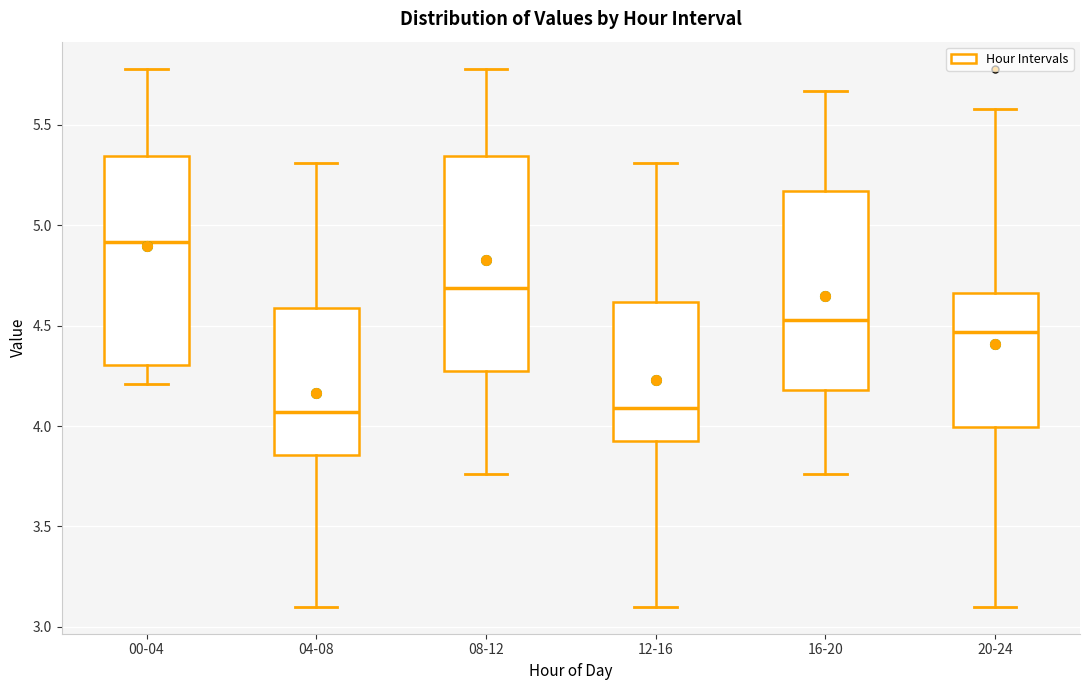

Reading left to right, transcribe this box plot: for each box, give where its median line is, the range the box spans, and where its two whiskers end, as read against the y-axis. The values are not printed on the chart, so give them approximately, as read against the axis.

00-04: median 4.90, box 4.30 to 5.35, whiskers 4.20 to 5.80
04-08: median 4.05, box 3.85 to 4.60, whiskers 3.10 to 5.30
08-12: median 4.70, box 4.25 to 5.35, whiskers 3.75 to 5.80
12-16: median 4.10, box 3.95 to 4.60, whiskers 3.10 to 5.30
16-20: median 4.55, box 4.20 to 5.15, whiskers 3.75 to 5.65
20-24: median 4.45, box 4.00 to 4.65, whiskers 3.10 to 5.60